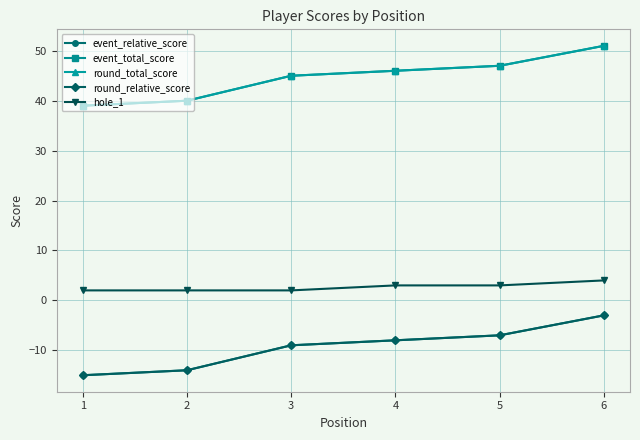

Which series has the largest total across all categories?

event_total_score